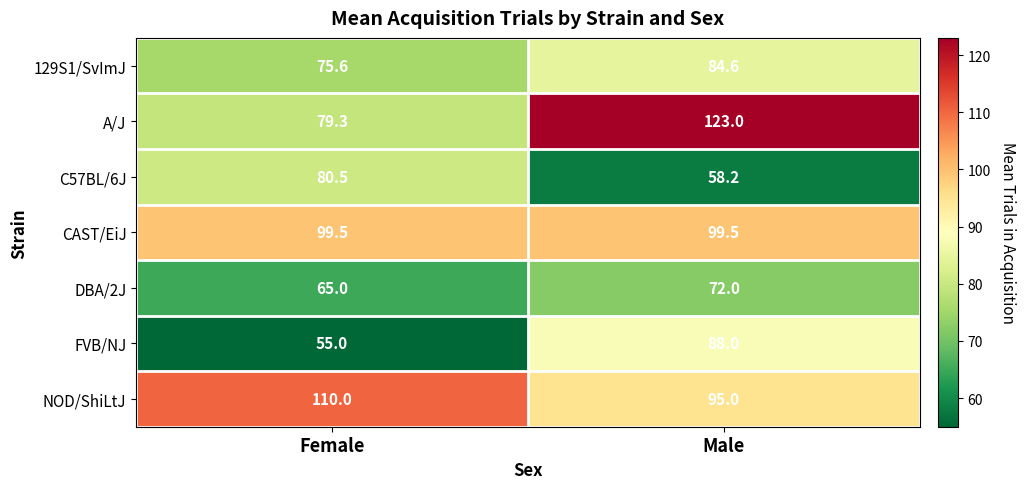

What is the difference between the 129S1/SvImJ values at Male and Female?

9.0